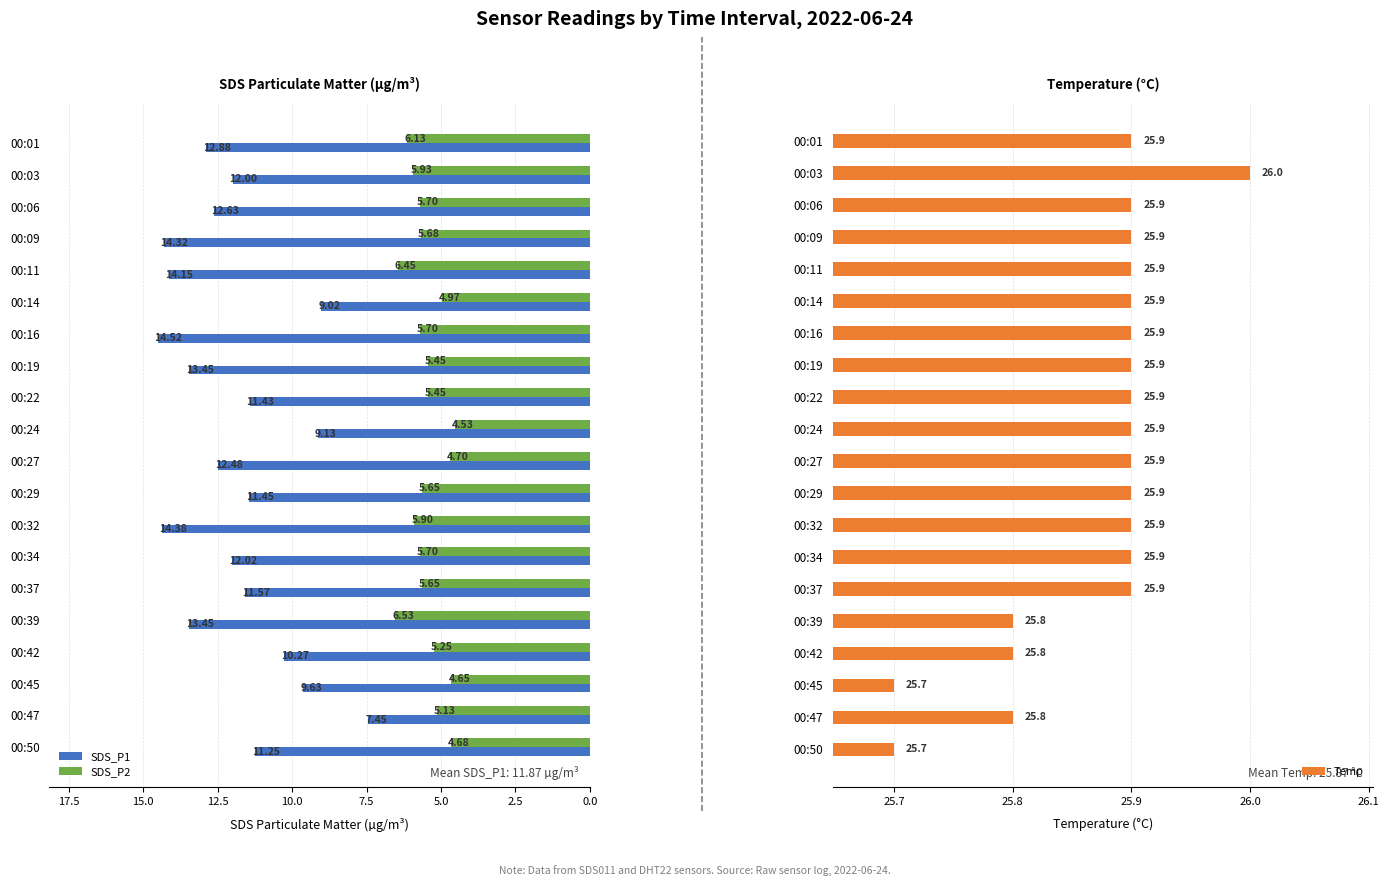

Rank the series by their average value, from lowest to highest.

SDS_P2, SDS_P1, Temp